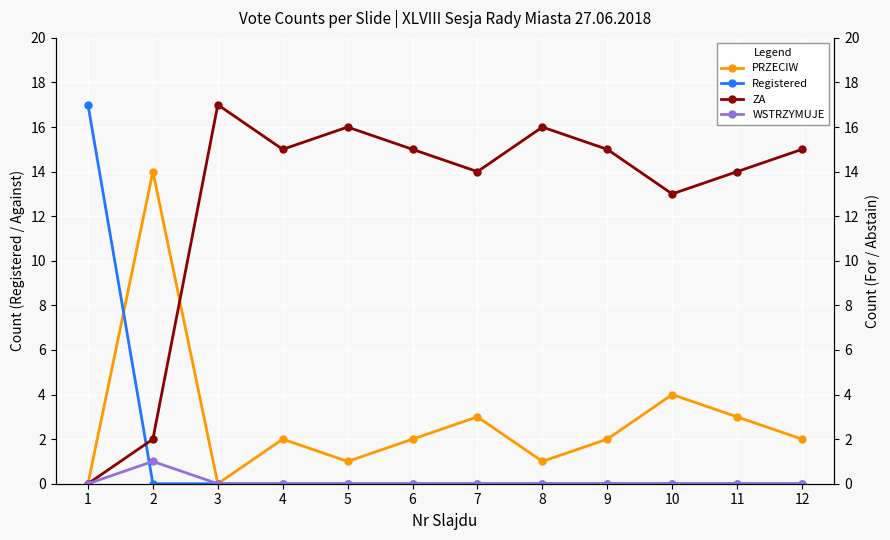

Which series ends up on top after the final intersection of ZA and Registered?

ZA